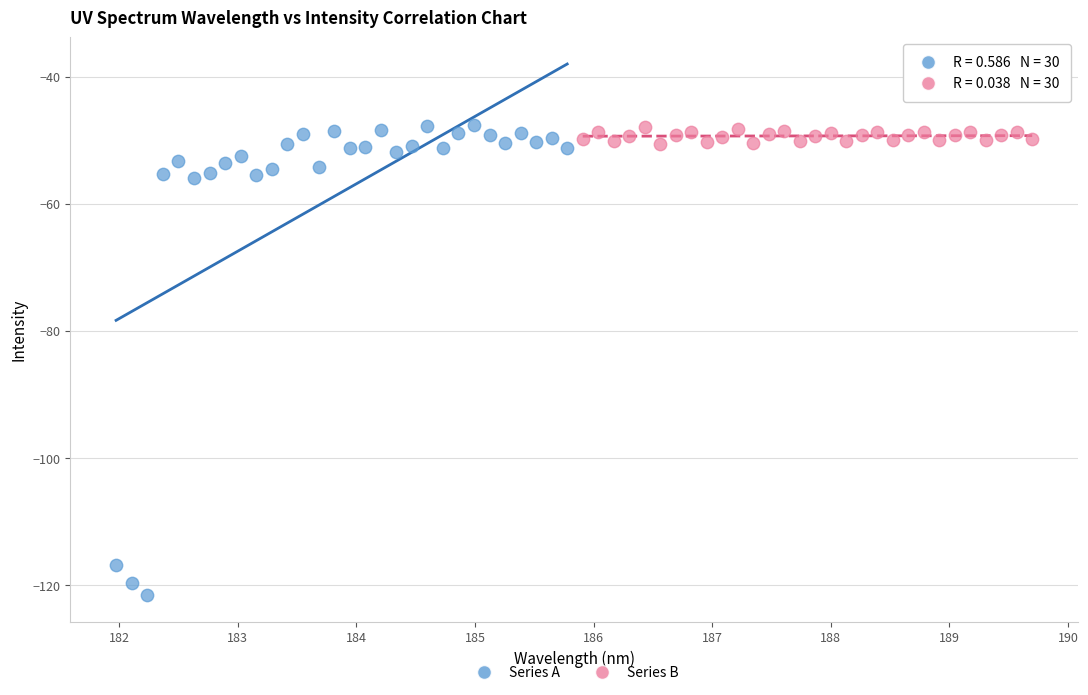

Which series has the largest Y range (max minus min)?

Series A